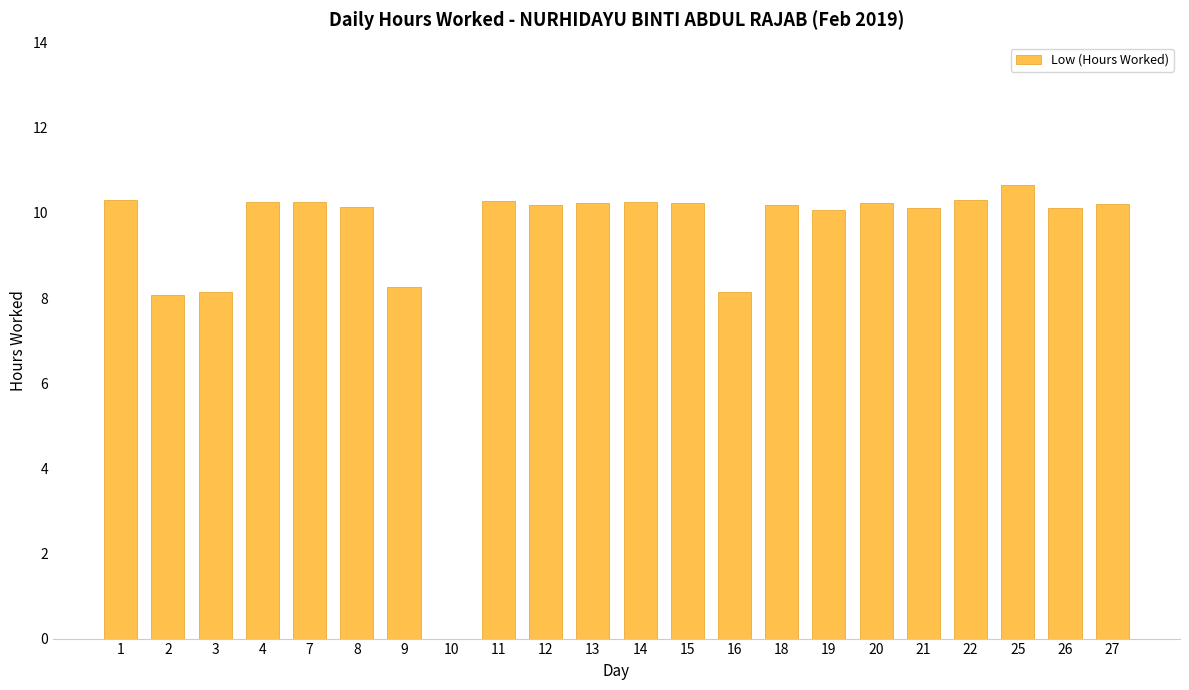

At which label does the data first exceed 10?

1